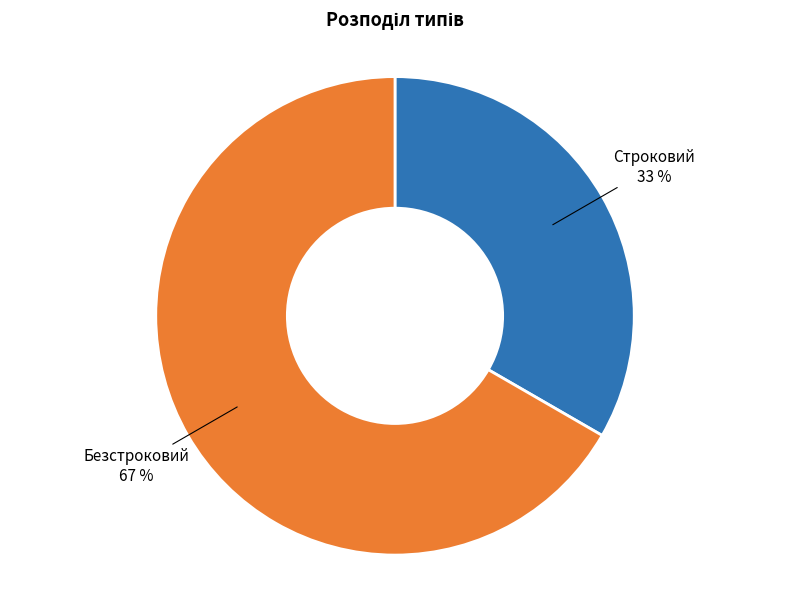

Is there a majority slice in this chart?

Yes